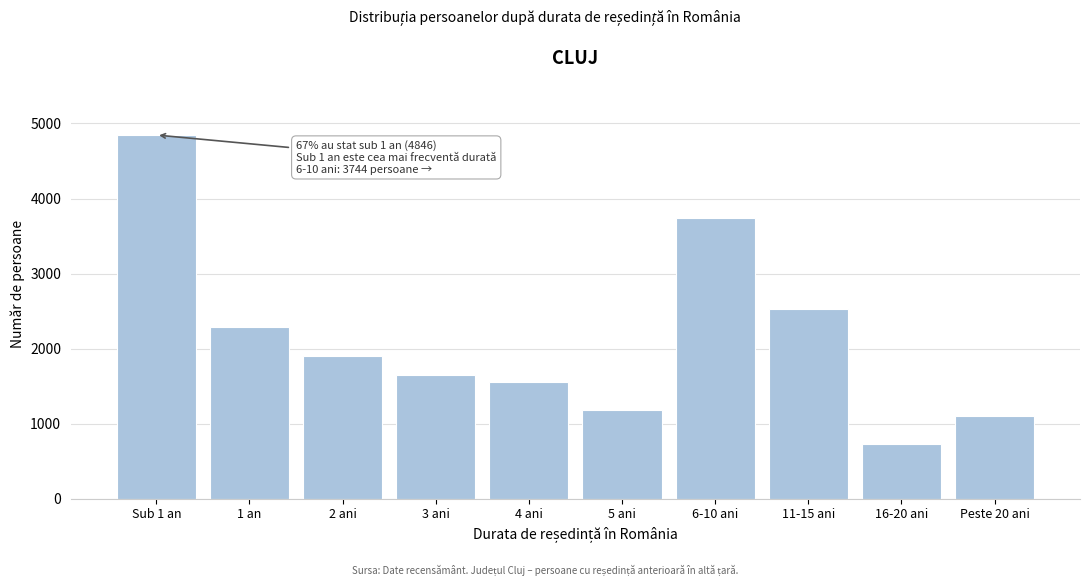

Reading left to right, extract all data points from this chart.

4846	2293	1903	1647	1549	1185	3744	2525	730	1103